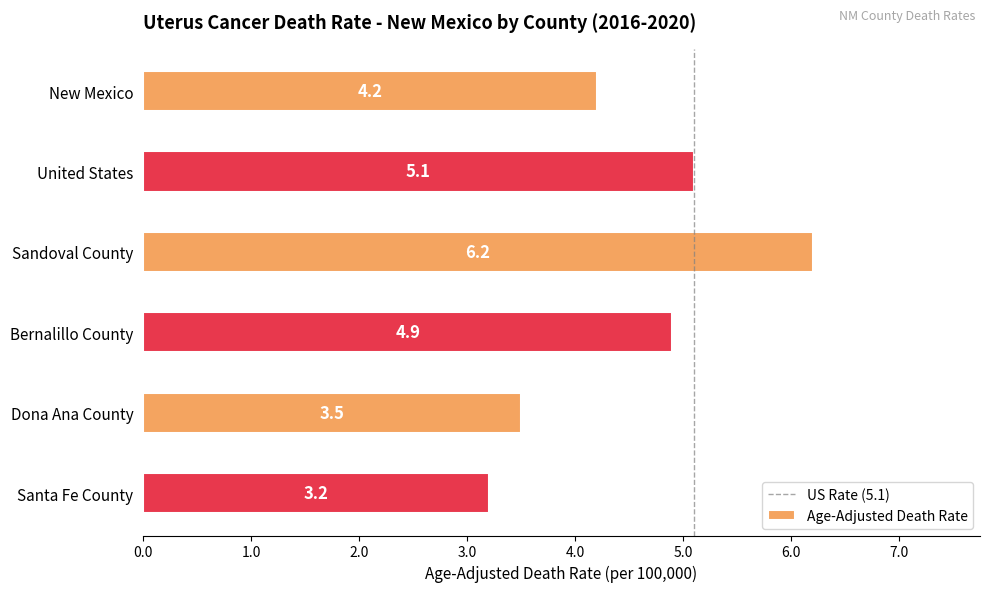

Reading top to bottom, what are all the values shown in this chart?

4.2	5.1	6.2	4.9	3.5	3.2